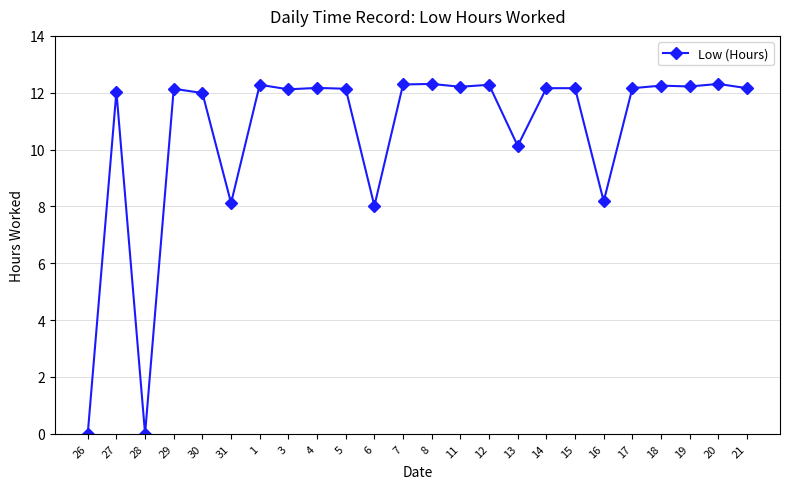

At which category does the data reach its first local valley?

28